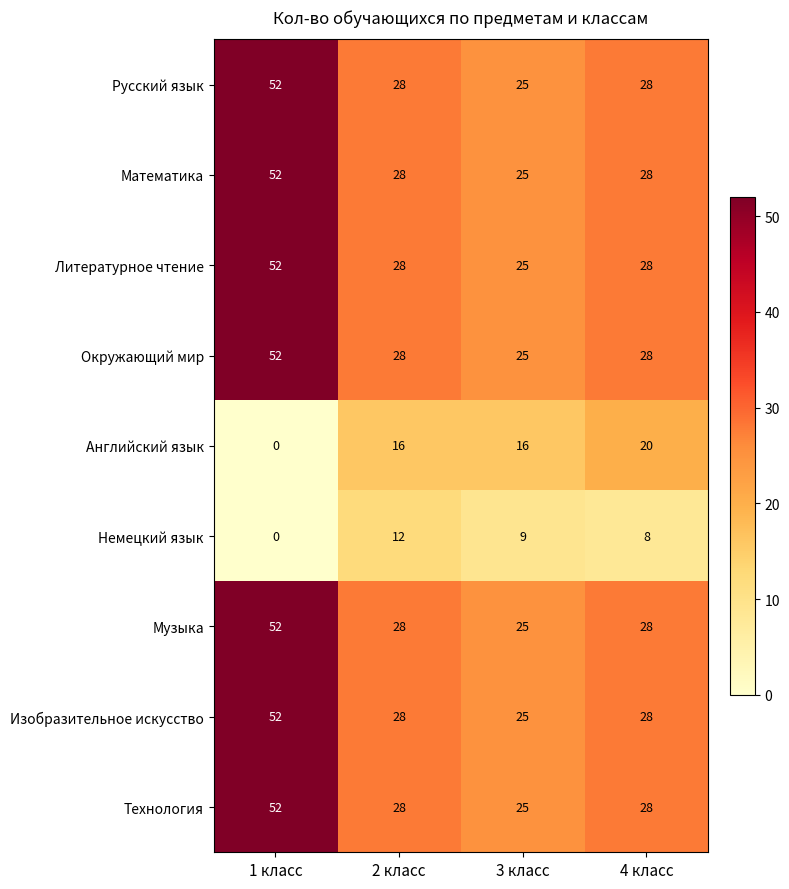

Is the value of Технология at 4 класс greater than the value of Английский язык at 2 класс?

Yes